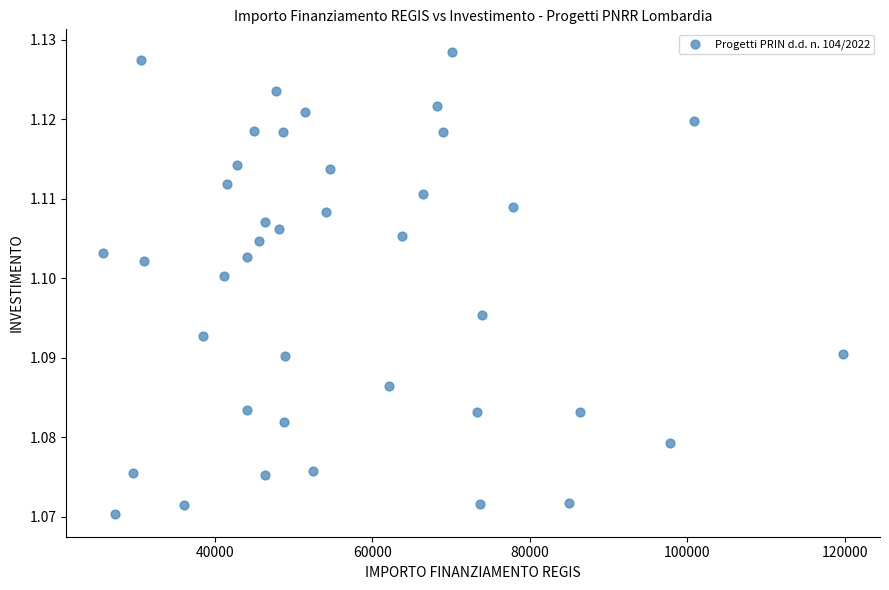

What is the range of X values (max minus min)?

93941.0